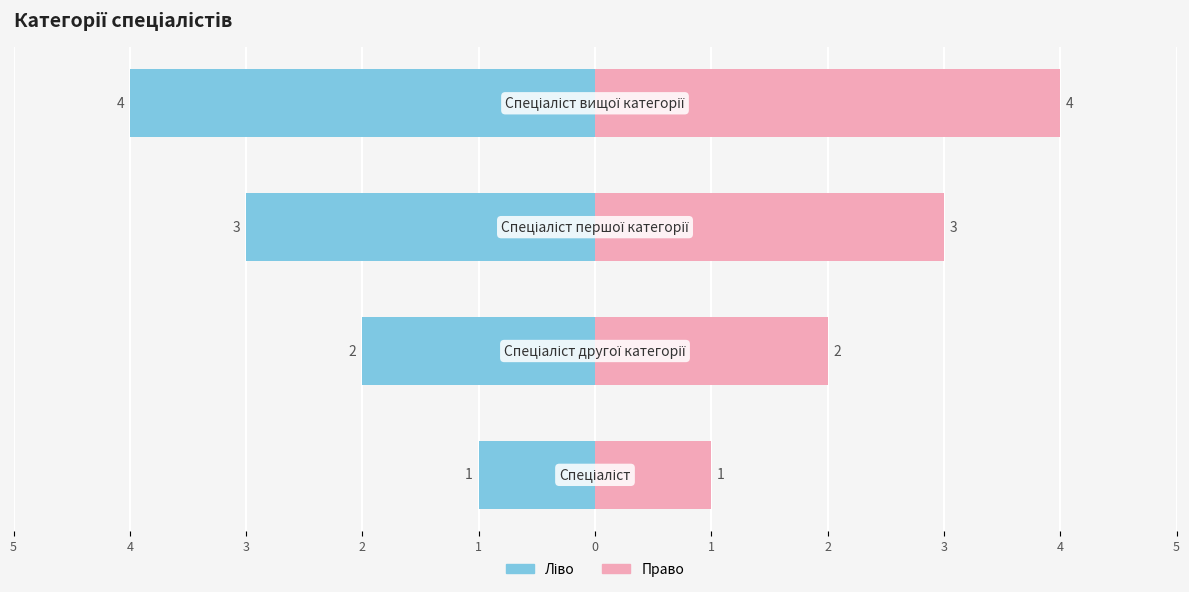

The value of Ліво (Ідентифікатор) at 2 is -7. True or false?

False